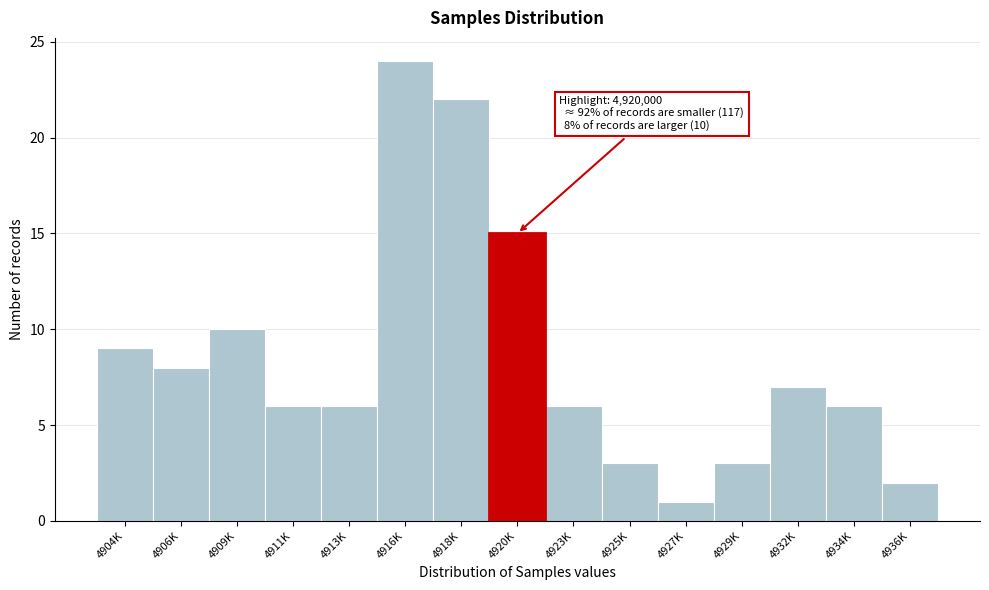

Reading left to right, extract all data points from this chart.

4904K=9	4906K=8	4909K=10	4911K=6	4913K=6	4916K=24	4918K=22	4920K=15	4923K=6	4925K=3	4927K=1	4929K=3	4932K=7	4934K=6	4936K=2